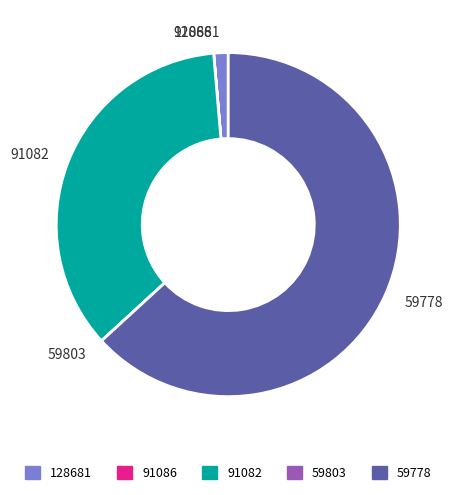

Is there a majority slice in this chart?

Yes